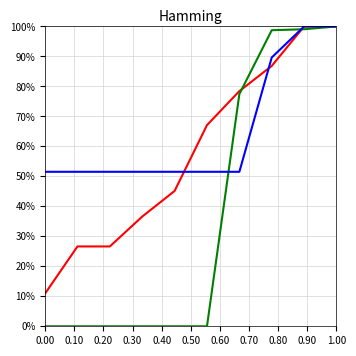

Does the chart have visible grid lines?

Yes